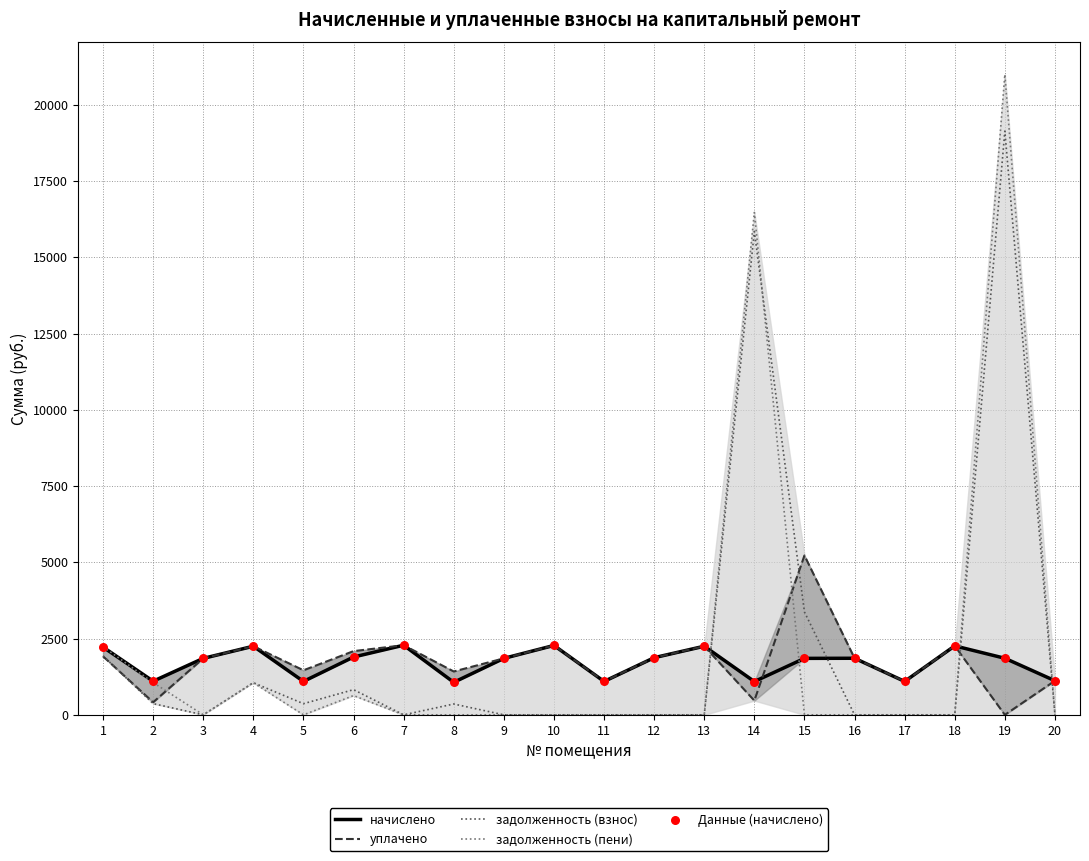

At which category is the sum across all series the highest?

19